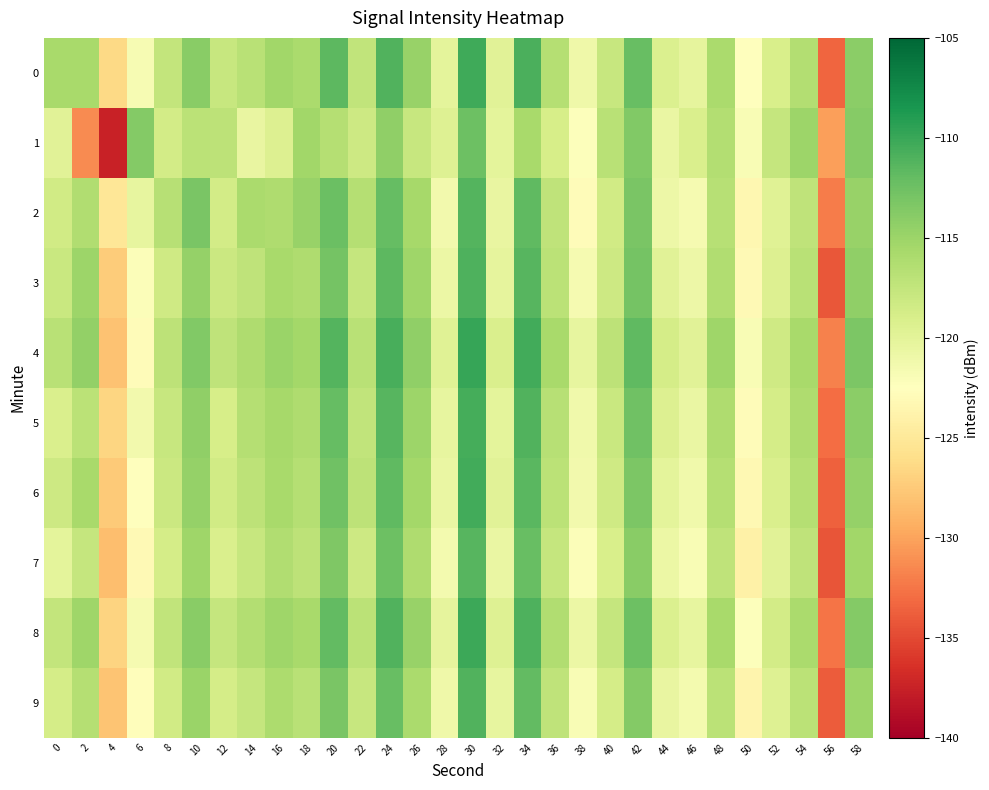

Reading left to right, what are all the values shown in this chart?

0: 0=-115.7	2=-115.8	4=-126.4	6=-121.7	8=-117.6	10=-114.0	12=-117.8	14=-116.8	16=-115.3	18=-115.9	20=-111.6	22=-117.3	24=-111.0	26=-114.8	28=-120.1	30=-110.3	32=-119.9	34=-110.8	36=-116.5	38=-121.0	40=-117.7	42=-112.2	44=-119.2	46=-120.3	48=-115.9	50=-122.5	52=-119.0	54=-116.4	56=-133.4	58=-114.0
1: 0=-119.9	2=-131.3	4=-137.5	6=-113.7	8=-118.6	10=-116.9	12=-117.1	14=-120.5	16=-119.4	18=-115.3	20=-116.5	22=-118.2	24=-114.3	26=-117.8	28=-119.6	30=-112.4	32=-120.1	34=-115.7	36=-118.9	38=-122.3	40=-116.8	42=-113.5	44=-120.7	46=-119.2	48=-116.4	50=-121.9	52=-117.6	54=-115.1	56=-130.2	58=-113.8
2: 0=-118.5	2=-116.3	4=-125.1	6=-120.4	8=-116.7	10=-113.2	12=-118.6	14=-115.9	16=-116.1	18=-114.8	20=-112.3	22=-116.5	24=-112.1	26=-115.6	28=-121.3	30=-111.2	32=-120.5	34=-111.7	36=-117.3	38=-122.8	40=-118.4	42=-113.1	44=-120.9	46=-121.6	48=-116.7	50=-123.4	52=-119.7	54=-117.2	56=-132.1	58=-114.8
3: 0=-117.9	2=-115.1	4=-127.3	6=-122.1	8=-118.3	10=-114.7	12=-118.1	14=-117.3	16=-115.8	18=-116.2	20=-112.8	22=-117.7	24=-111.6	26=-115.2	28=-120.8	30=-110.9	32=-120.3	34=-111.3	36=-117.0	38=-121.6	40=-118.2	42=-112.8	44=-119.8	46=-120.9	48=-116.3	50=-123.1	52=-119.4	54=-116.8	56=-134.2	58=-114.4
4: 0=-116.8	2=-114.5	4=-128.1	6=-122.8	8=-117.1	10=-113.5	12=-117.3	14=-116.1	16=-114.9	18=-115.4	20=-111.2	22=-116.8	24=-110.7	26=-114.4	28=-119.7	30=-109.8	32=-119.2	34=-110.4	36=-115.8	38=-120.4	40=-117.1	42=-111.7	44=-118.7	46=-119.8	48=-115.2	50=-121.9	52=-118.3	54=-115.7	56=-131.8	58=-113.3
5: 0=-119.1	2=-116.9	4=-126.7	6=-121.3	8=-117.8	10=-114.3	12=-118.9	14=-116.5	16=-115.6	18=-116.1	20=-112.1	22=-117.4	24=-111.3	26=-115.1	28=-120.4	30=-110.6	32=-120.1	34=-111.1	36=-116.7	38=-121.2	40=-117.9	42=-112.6	44=-119.4	46=-120.6	48=-116.1	50=-122.8	52=-118.7	54=-116.2	56=-132.9	58=-114.1
6: 0=-118.2	2=-115.8	4=-127.5	6=-122.4	8=-118.1	10=-114.6	12=-118.4	14=-117.1	16=-115.7	18=-116.5	20=-112.6	22=-117.1	24=-111.8	26=-115.5	28=-120.7	30=-110.4	32=-119.8	34=-111.5	36=-116.9	38=-121.4	40=-118.3	42=-113.3	44=-120.1	46=-121.2	48=-116.6	50=-123.2	52=-119.1	54=-116.5	56=-133.6	58=-114.6
7: 0=-120.1	2=-117.7	4=-128.3	6=-123.1	8=-118.7	10=-115.2	12=-119.2	14=-117.8	16=-116.3	18=-117.1	20=-113.4	22=-118.2	24=-112.5	26=-116.2	28=-121.5	30=-111.3	32=-120.7	34=-112.2	36=-117.6	38=-122.1	40=-119.0	42=-114.0	44=-120.8	46=-121.9	48=-117.3	50=-124.1	52=-119.8	54=-117.3	56=-134.3	58=-115.3
8: 0=-117.5	2=-115.2	4=-126.8	6=-121.6	8=-117.4	10=-113.9	12=-117.7	14=-116.4	16=-115.2	18=-115.8	20=-111.9	22=-116.9	24=-111.1	26=-114.8	28=-120.2	30=-110.1	32=-119.6	34=-110.9	36=-116.3	38=-120.8	40=-117.6	42=-112.4	44=-119.3	46=-120.4	48=-115.7	50=-122.3	52=-118.6	54=-115.9	56=-132.6	58=-113.7
9: 0=-118.8	2=-116.5	4=-127.9	6=-122.7	8=-118.5	10=-114.9	12=-118.8	14=-117.6	16=-116.0	18=-116.8	20=-113.1	22=-117.8	24=-112.2	26=-115.9	28=-121.1	30=-111.1	32=-120.4	34=-111.9	36=-117.3	38=-121.9	40=-118.7	42=-113.7	44=-120.5	46=-121.5	48=-117.0	50=-123.7	52=-119.5	54=-116.9	56=-133.9	58=-115.0